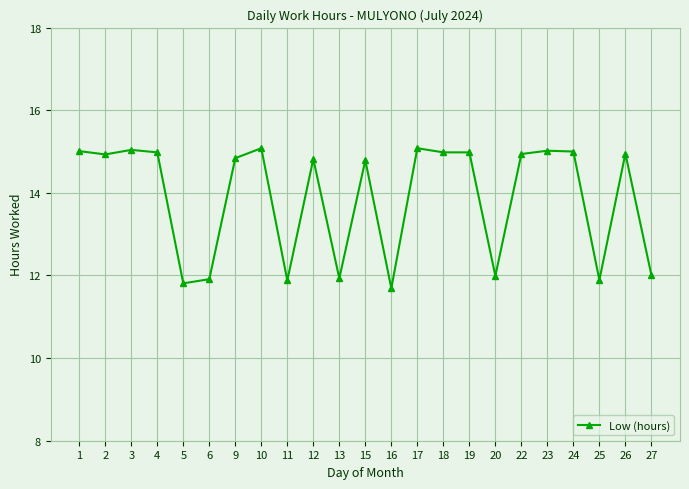

True or false: the data shows 15.0 at 23.

True